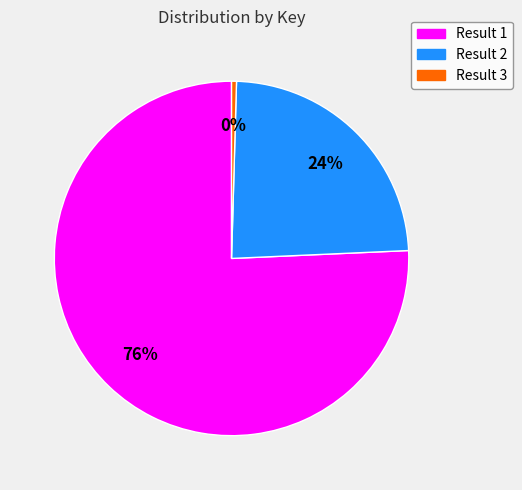

Is there any slice that represents more than half of the pie?

Yes